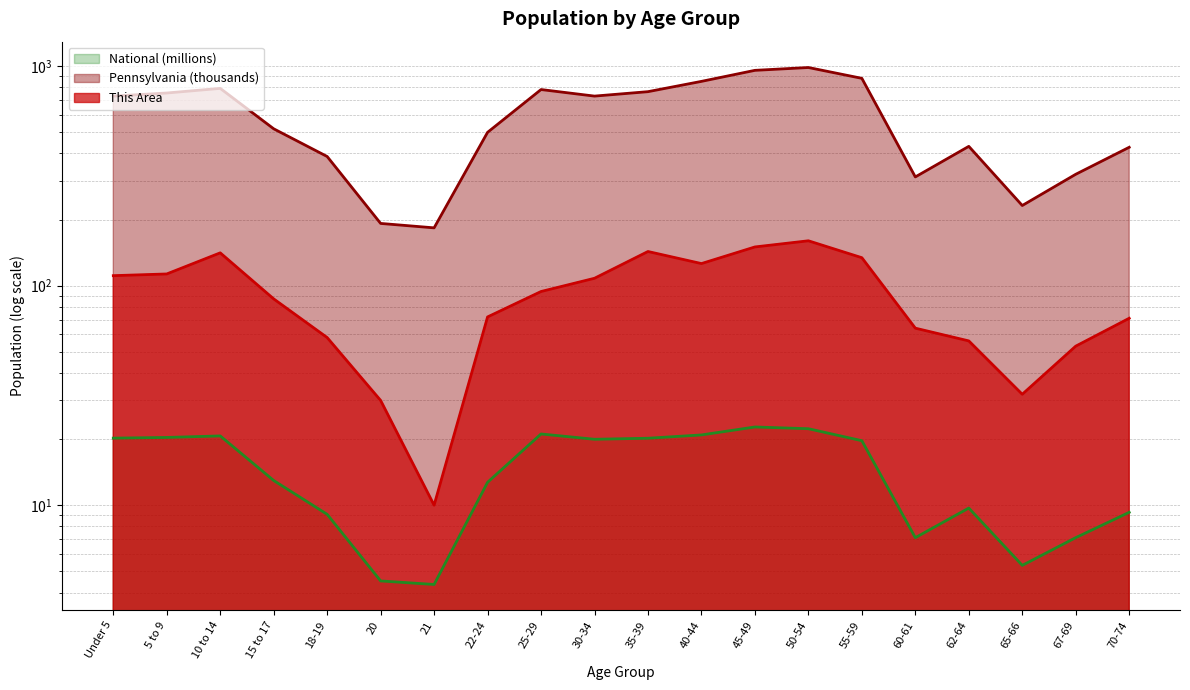

What is the total value across all series at 35-39?

927.5